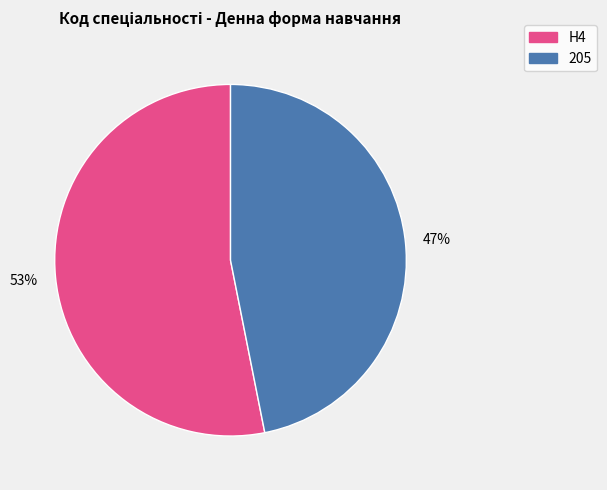

To the nearest percent, what percentage of the pie is 205?

47%